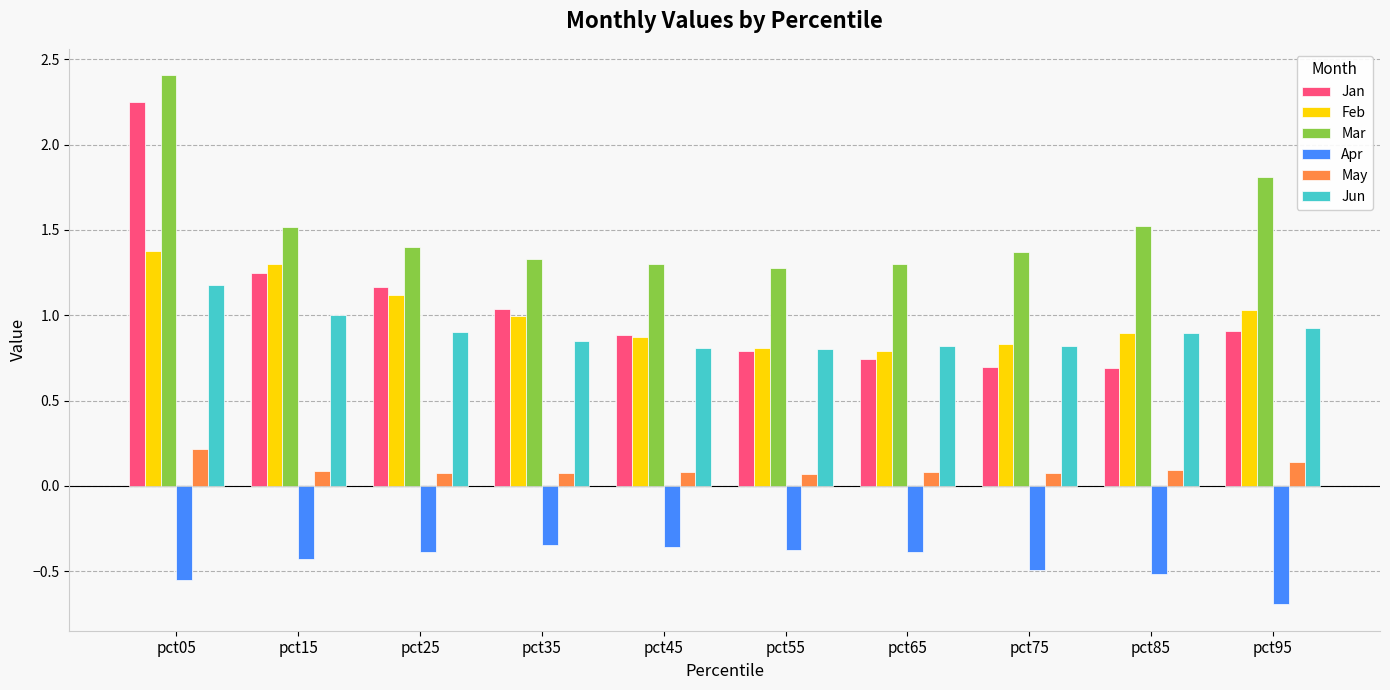

Rank the series by their maximum value, from highest to lowest.

Mar, Jan, Feb, Jun, May, Apr